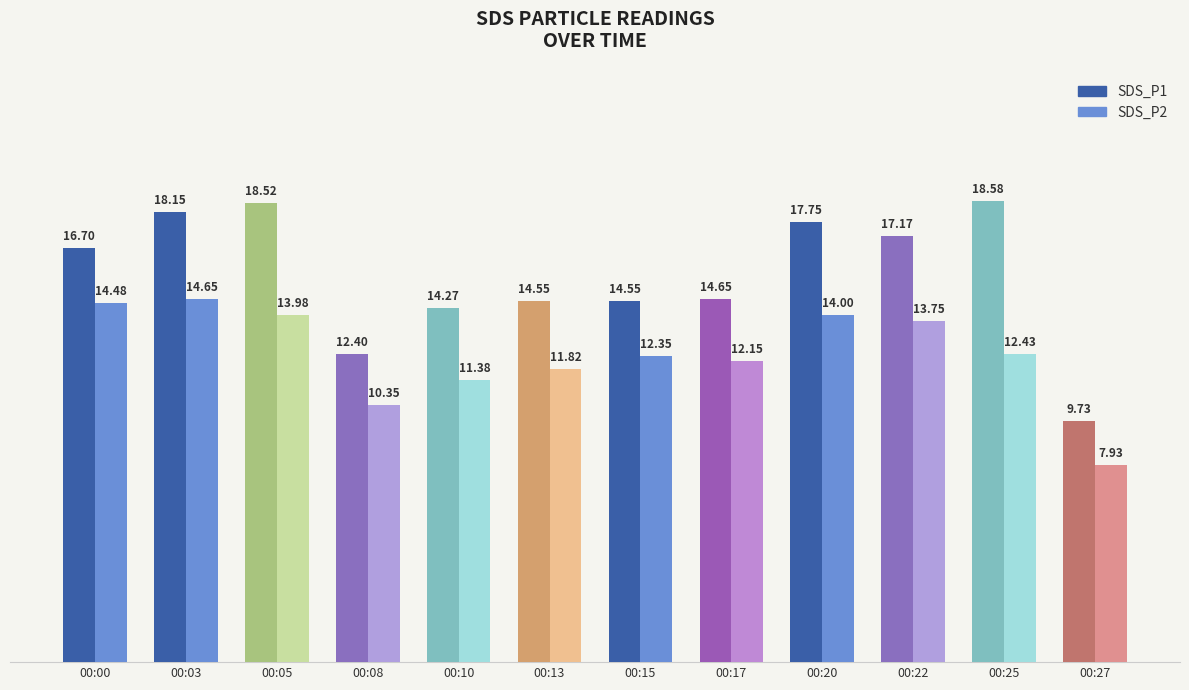

What is the maximum value shown in the chart?

18.6